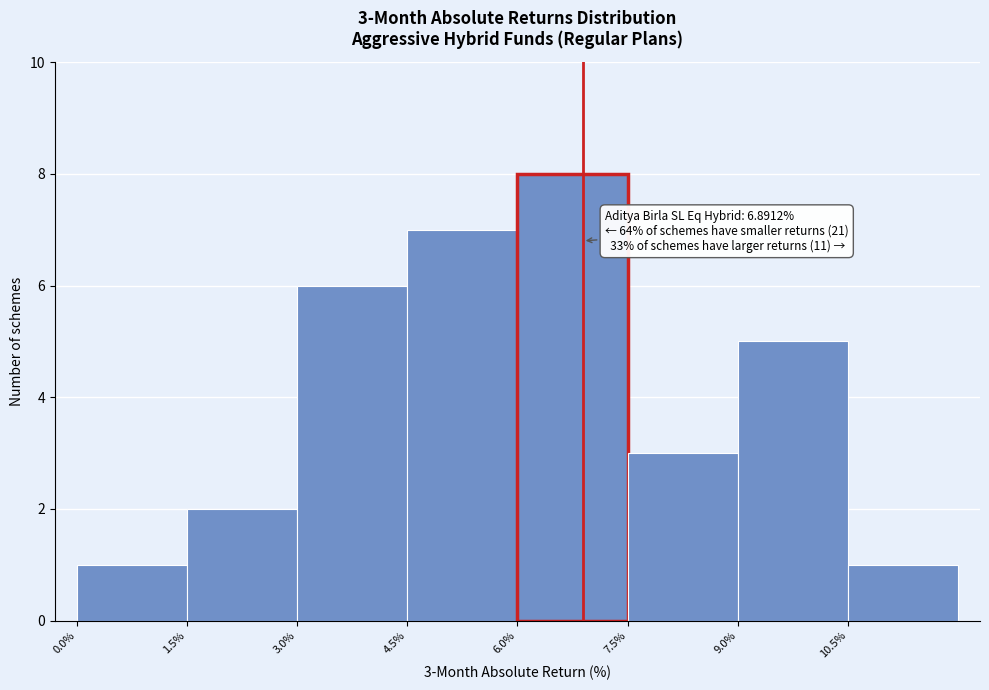

Over which range of the x-axis is the bar tallest?

6.0 to 7.5